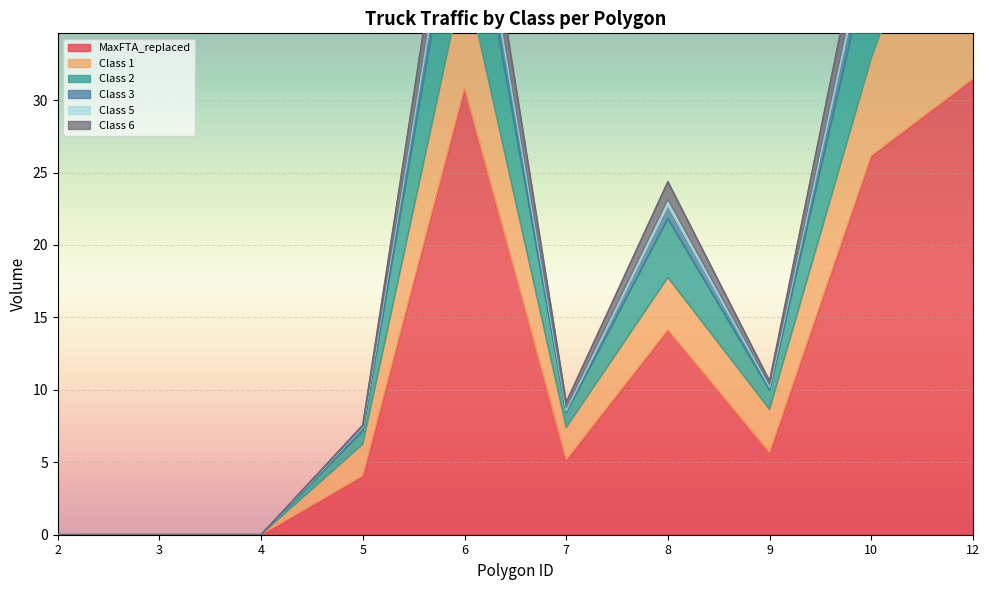

True or false: Class 5 and MaxFTA_replaced intersect in this chart.

False